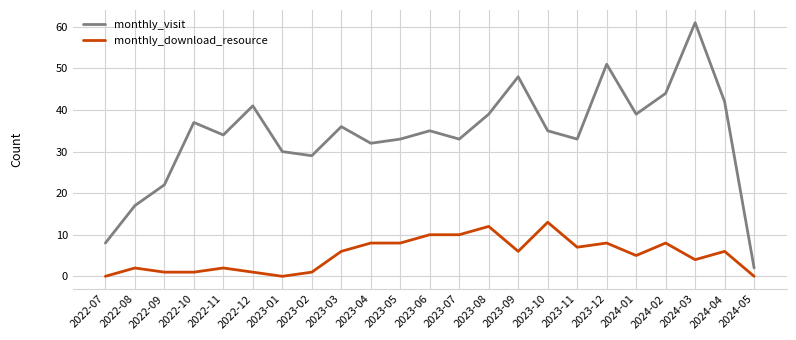

What is the total value across all series at 2023-05?

41